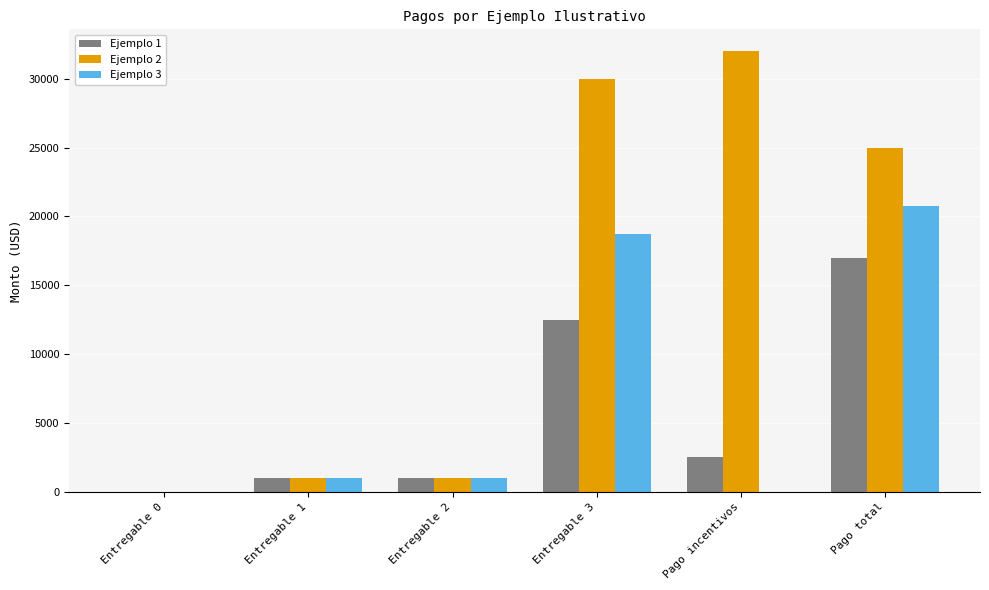

At which category is the sum across all series the highest?

Pago total